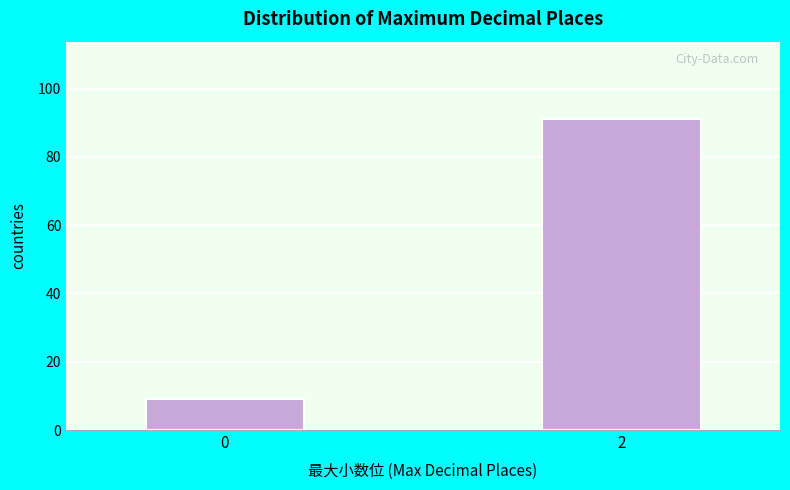

Reading left to right, transcribe all the data shown in this chart.

9	91